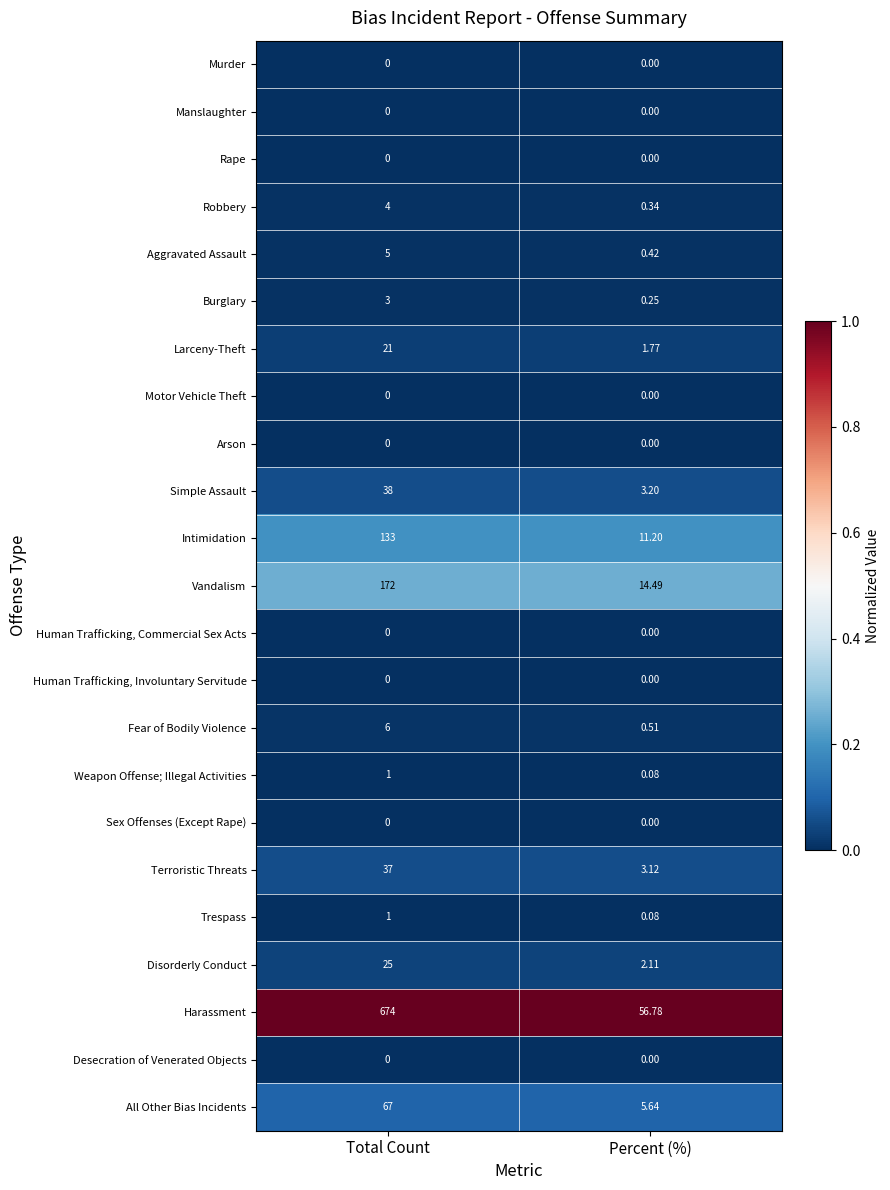

At how many categories does at least one series exceed 0?

2